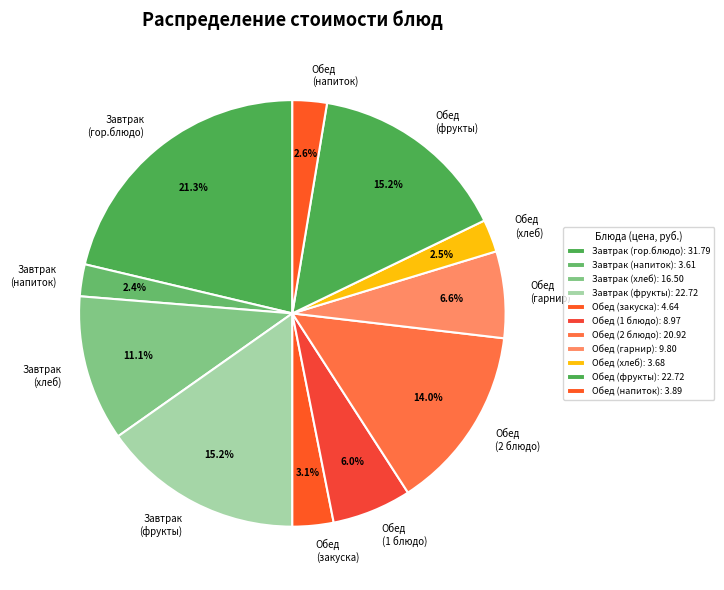

How many slices are in this pie chart?

11